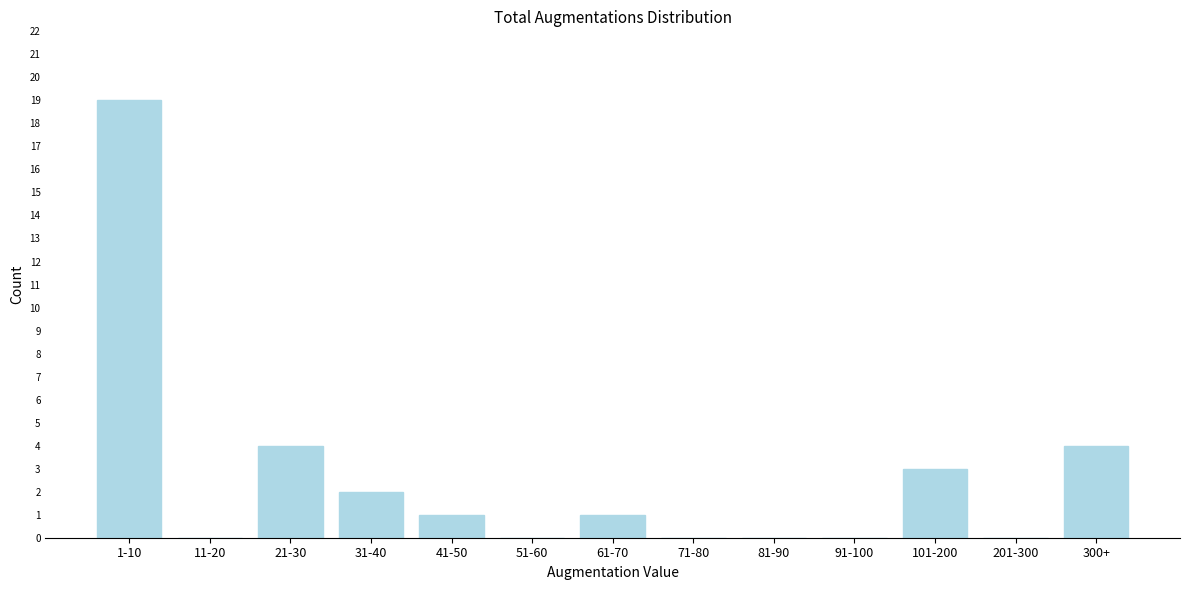

Reading left to right, what are all the values shown in this chart?

1-10=19	11-20=0	21-30=4	31-40=2	41-50=1	51-60=0	61-70=1	71-80=0	81-90=0	91-100=0	101-200=3	201-300=0	300+=4